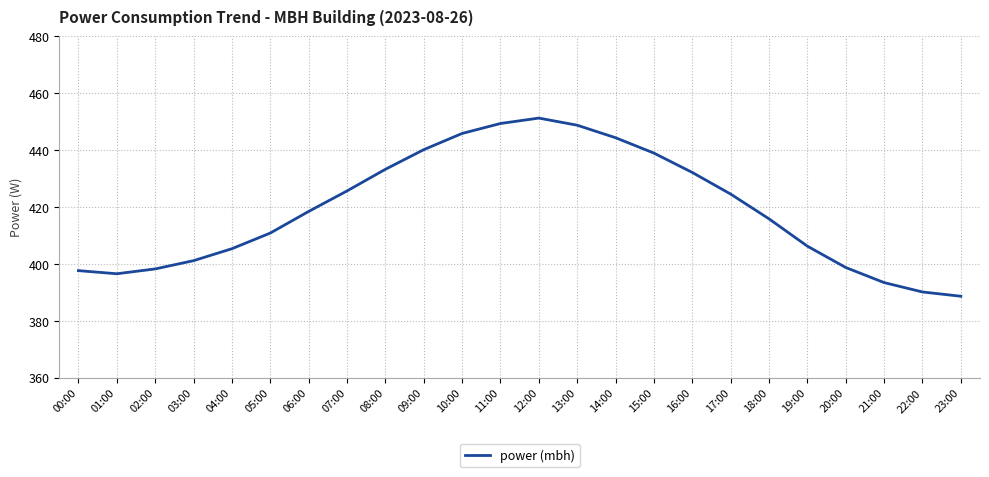

Does the chart display data point markers on the line(s)?

No